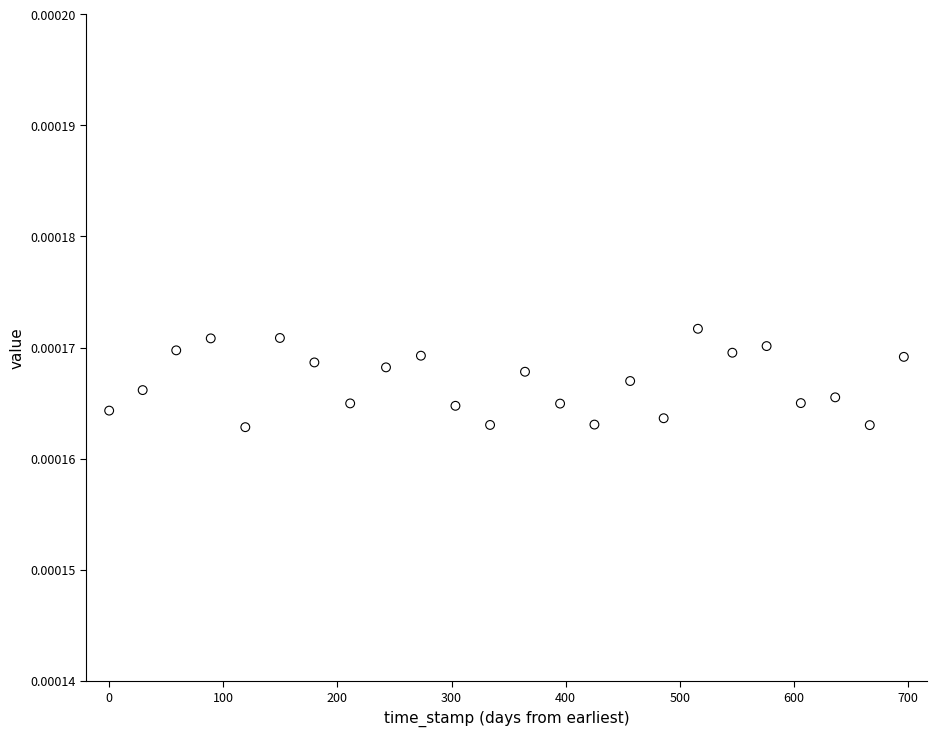

How many points are shown in the scatter plot?

24